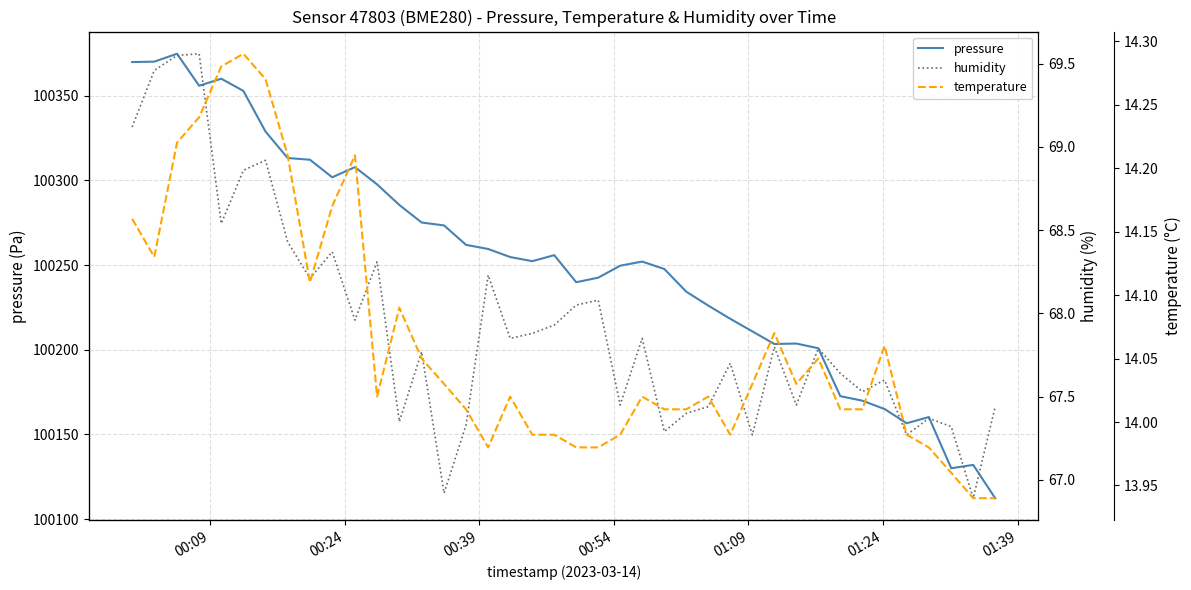

How many interior local peaks does the temperature series have?

9